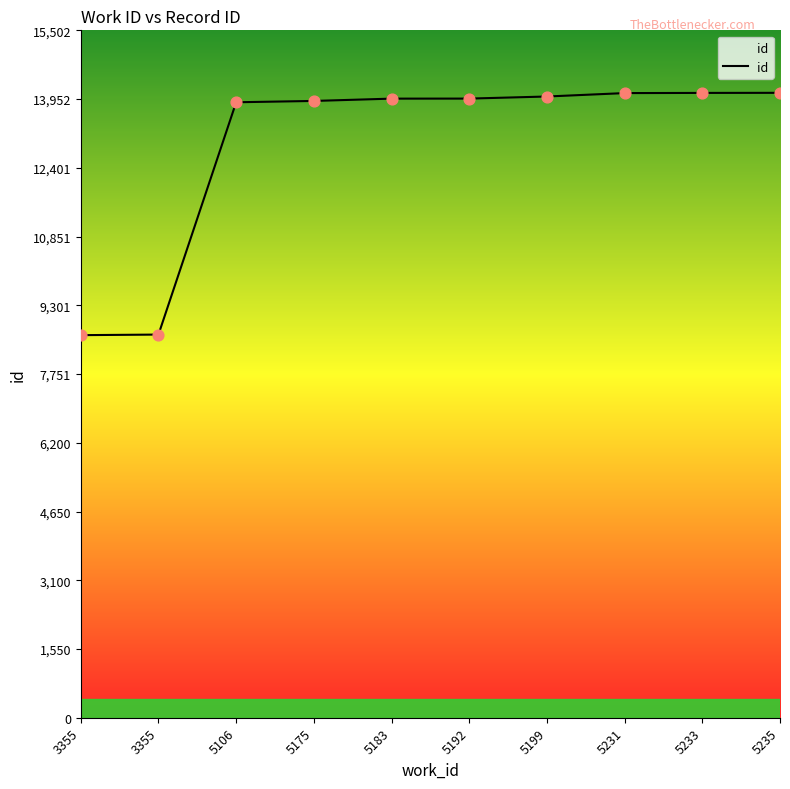

Which has a higher value, 5183 or 5233?

5233